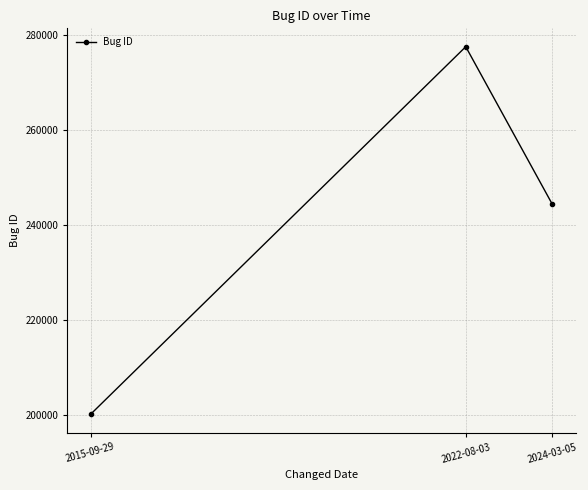

List the labels in order of value, smallest first.

2015-09-29, 2024-03-05, 2022-08-03